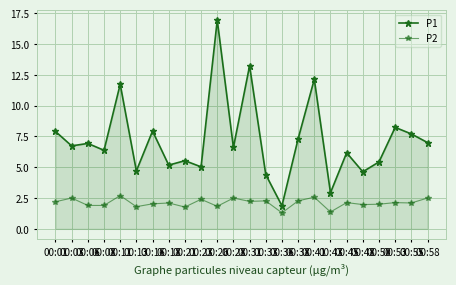

How many lines are shown in the chart?

2